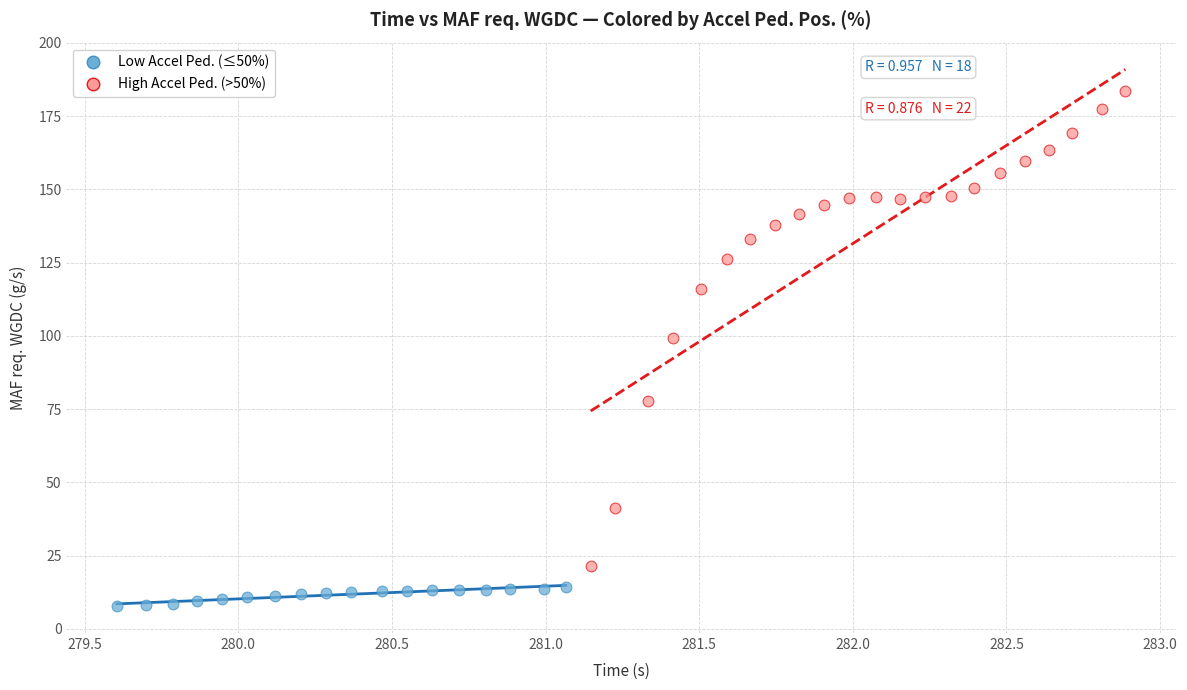

Which series reaches the minimum Y coordinate?

Low Accel Ped. (≤50%)